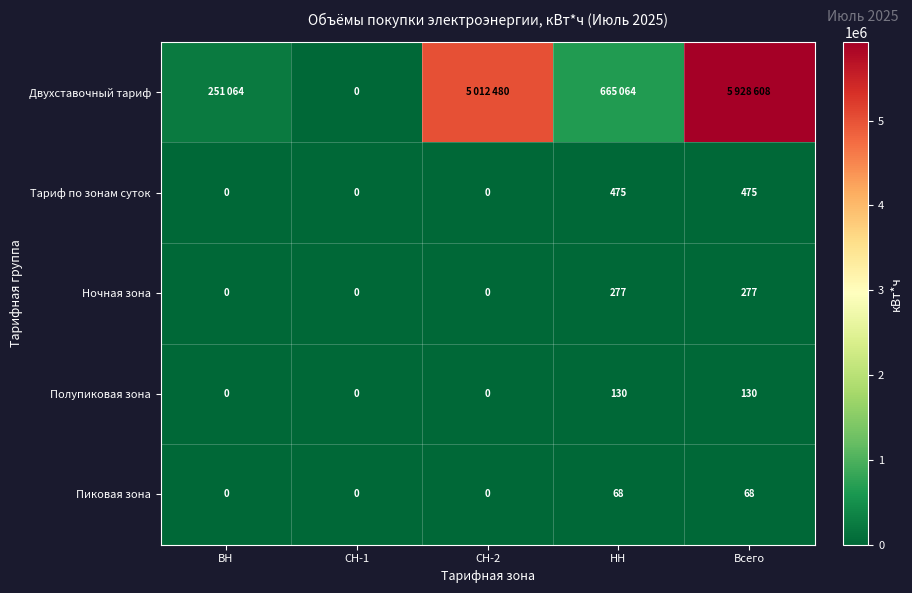

The Тариф по зонам суток series shows 0 at ВН. True or false?

True